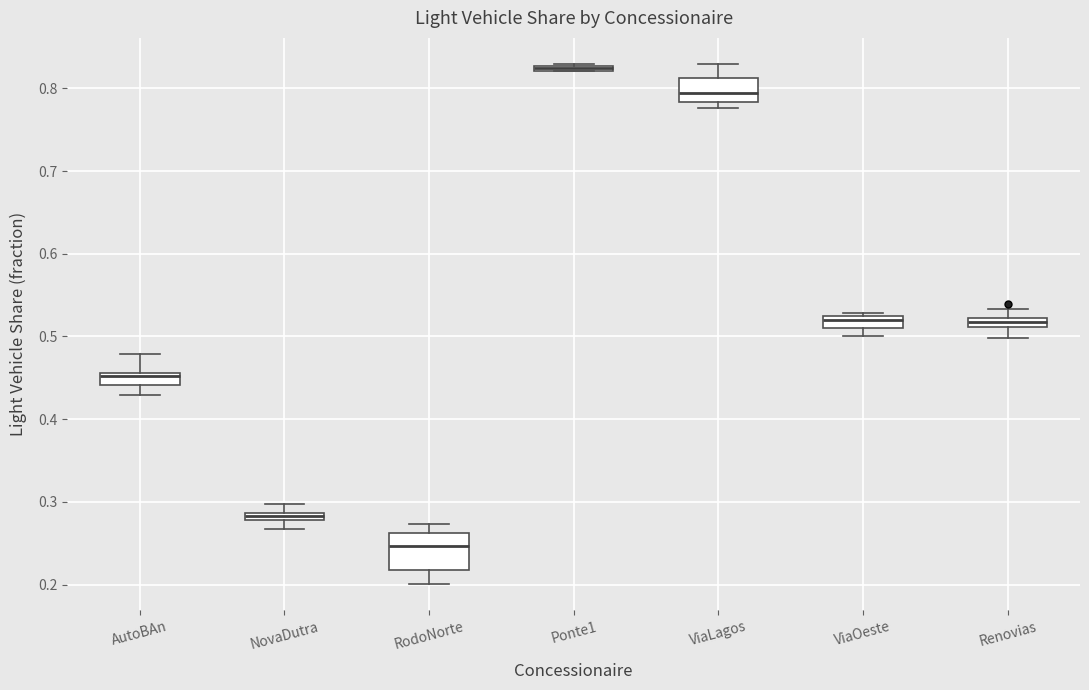

Which box is the tallest, from its lower edge to its upper edge?

RodoNorte